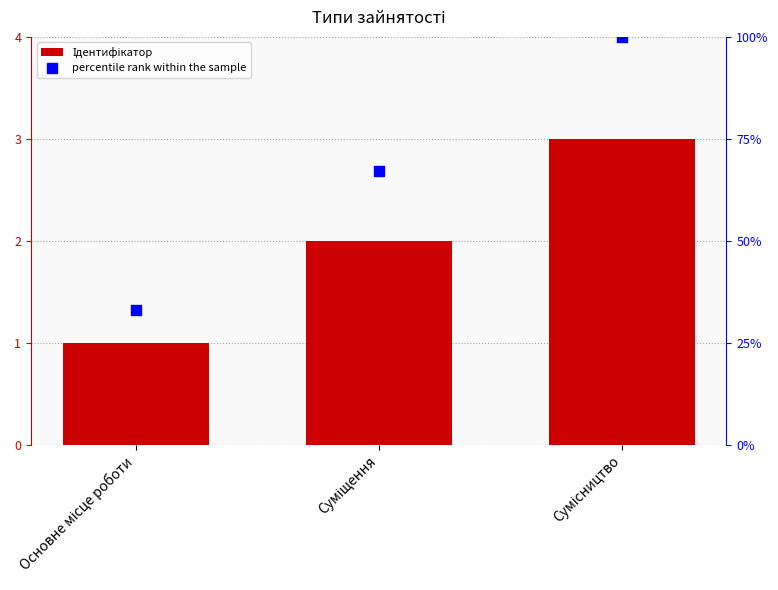

Which series reaches the maximum Y coordinate?

percentile rank within the sample